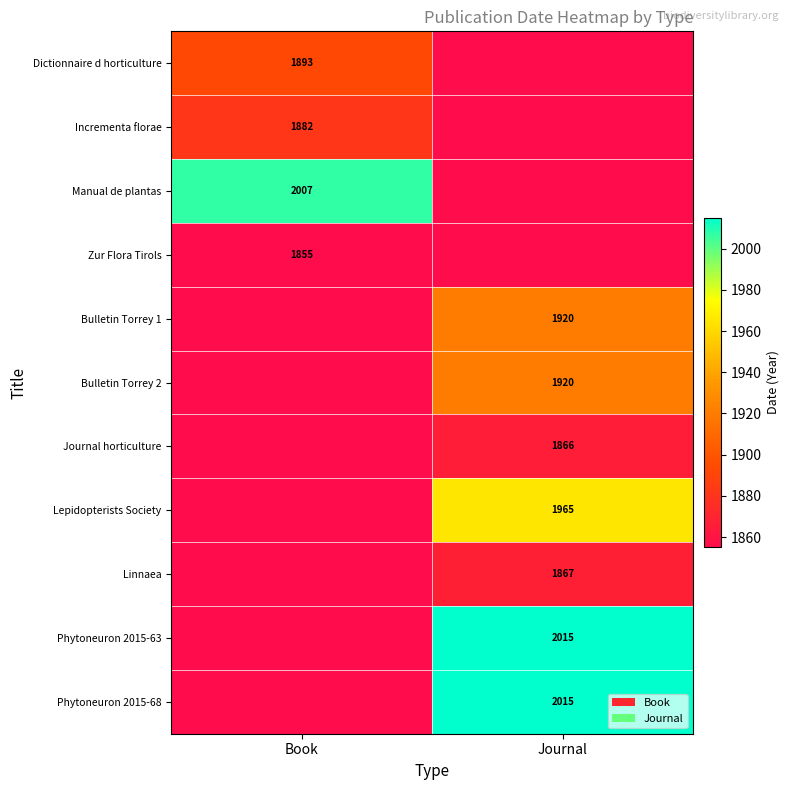

The Manual de plantas series shows 3109 at Book. True or false?

False